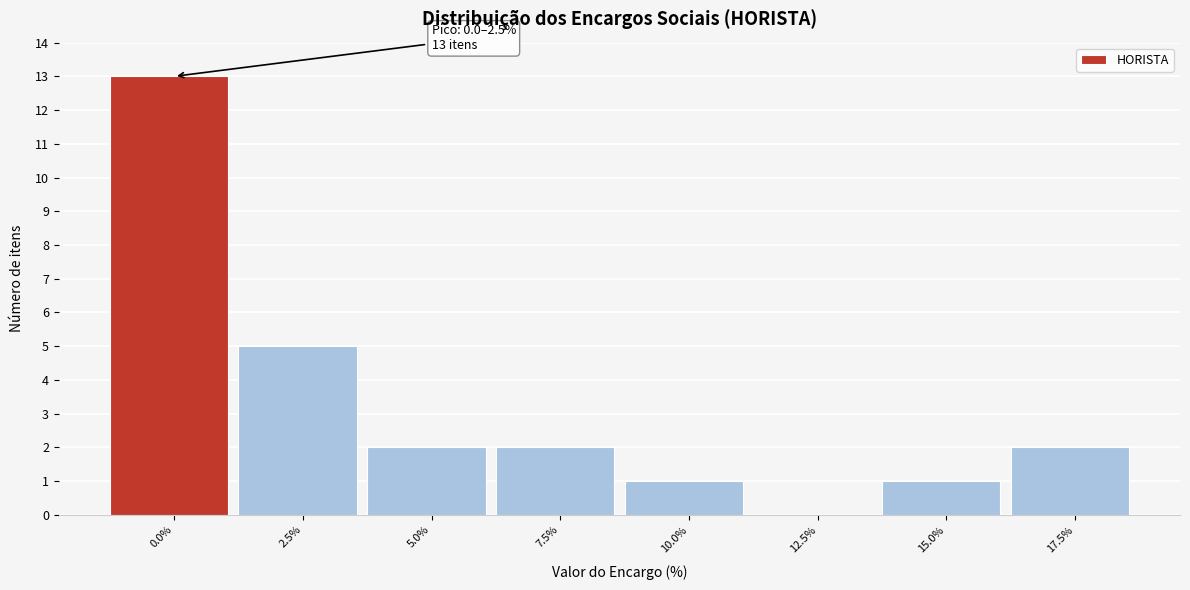

Reading left to right, what are all the values shown in this chart?

0.0%=13	2.5%=5	5.0%=2	7.5%=2	10.0%=1	12.5%=0	15.0%=1	17.5%=2